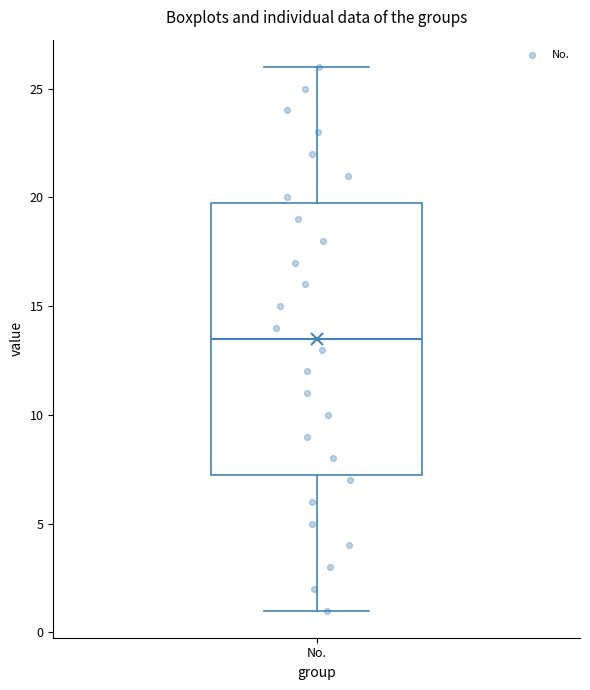

Read this box plot against the y-axis: the position of the median line, the range covered by the box, and the ends of both whiskers. The values are not printed on the chart, so give them approximately, as read against the axis.

median 13.5, box 7.5 to 20.0, whiskers 1.0 to 26.0